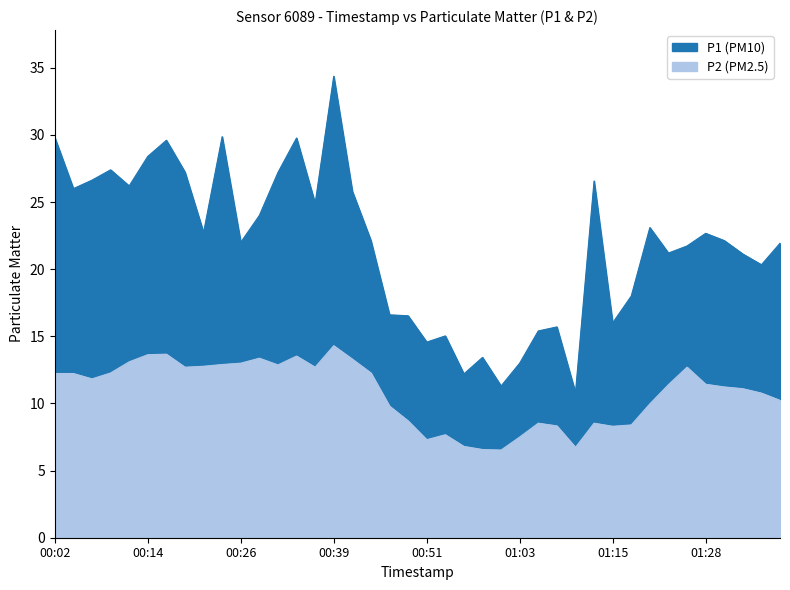

True or false: P2 and P1 intersect in this chart.

False